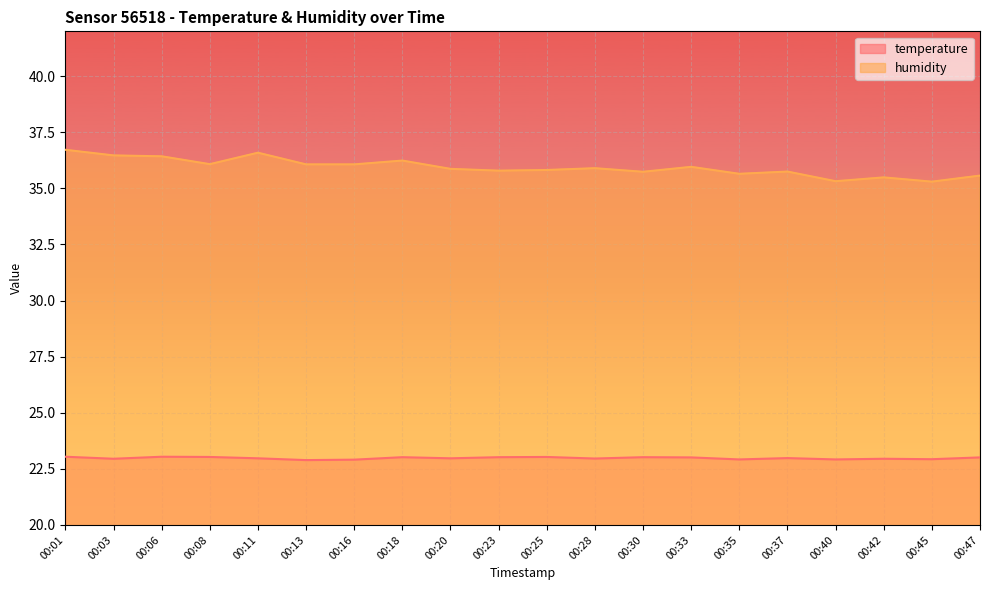

Which series has the largest total across all categories?

humidity